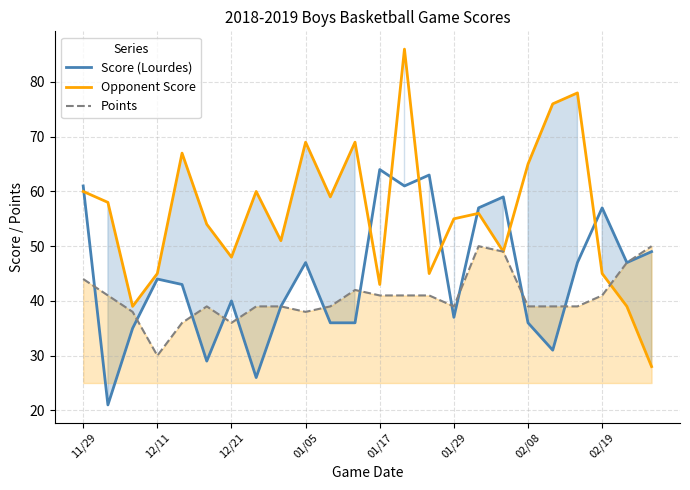

Does the chart display data point markers on the line(s)?

No